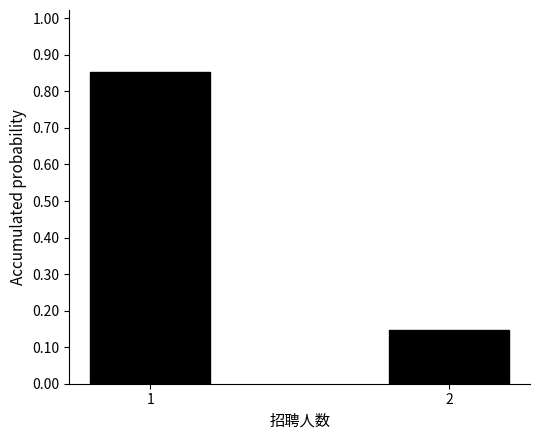

Rank the categories by value from lowest to highest.

2, 1